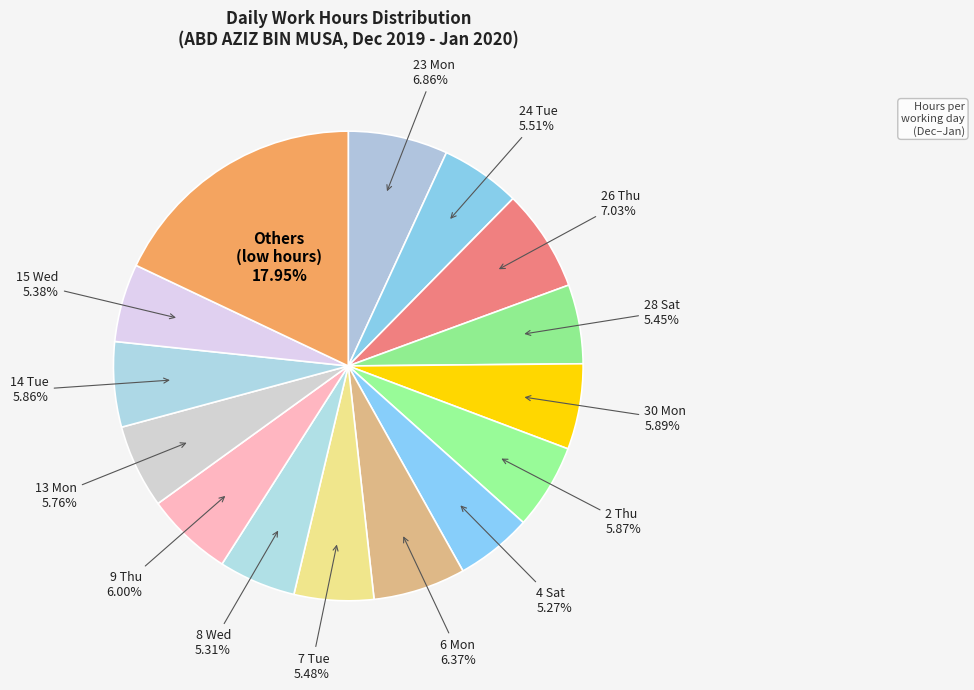

How much of the chart is everything except 6 Mon?

93.6%